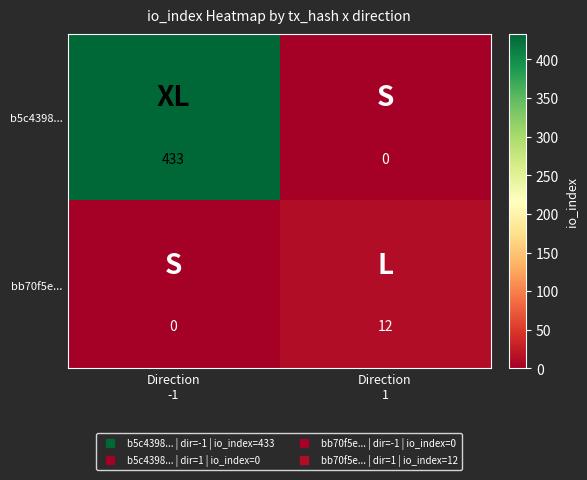

What is the average value of the bb70f5e... series?

6